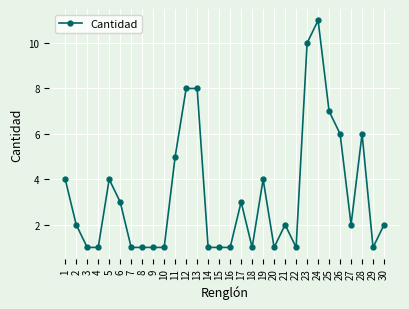

Reading right to left, extract all data points from this chart.

2	1	6	2	6	7	11	10	1	2	1	4	1	3	1	1	1	8	8	5	1	1	1	1	3	4	1	1	2	4